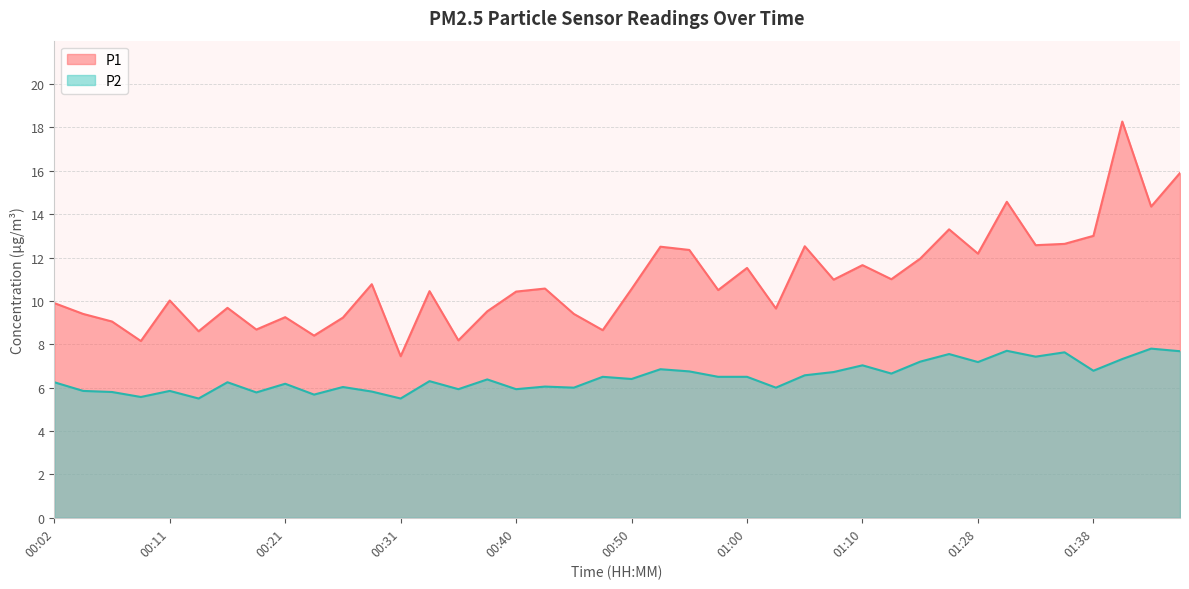

True or false: P2 has more than 1 points higher than both neighbors.

True